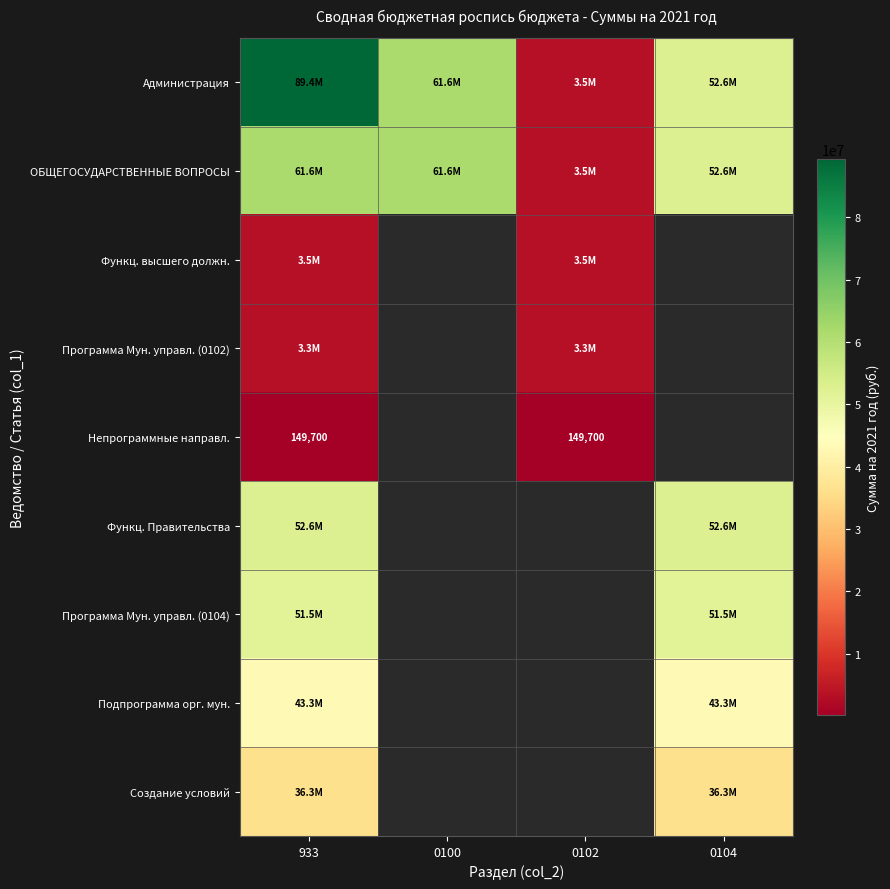

What is the minimum value shown in the chart?

149700.0